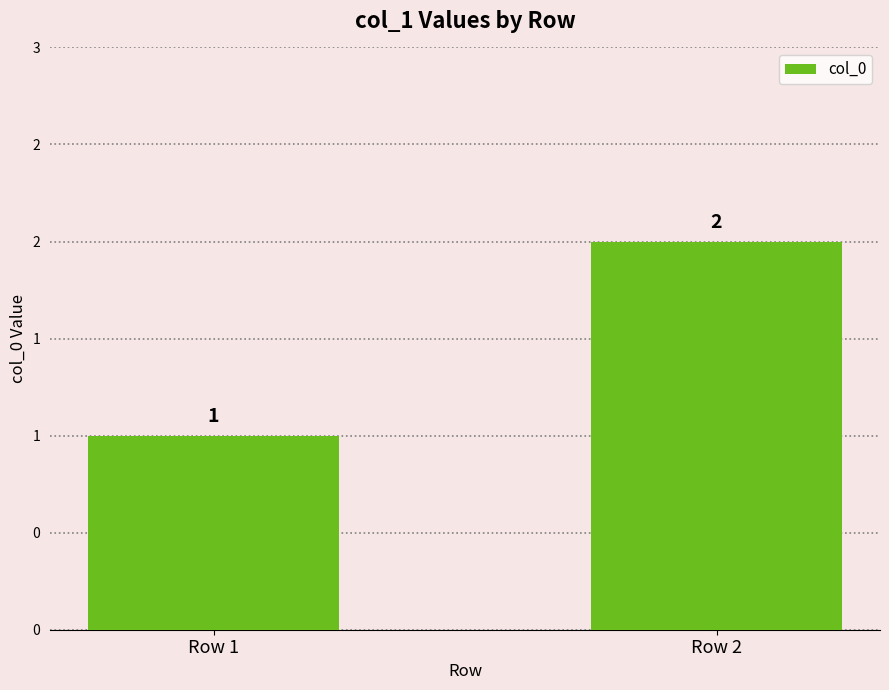

Rank the categories by value from lowest to highest.

Row 1, Row 2